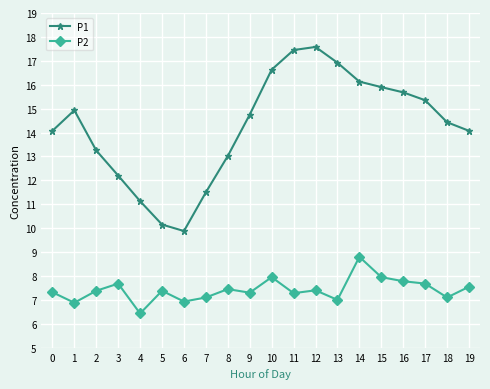

Is the value of P2 at 4 greater than the value of P1 at 4?

No